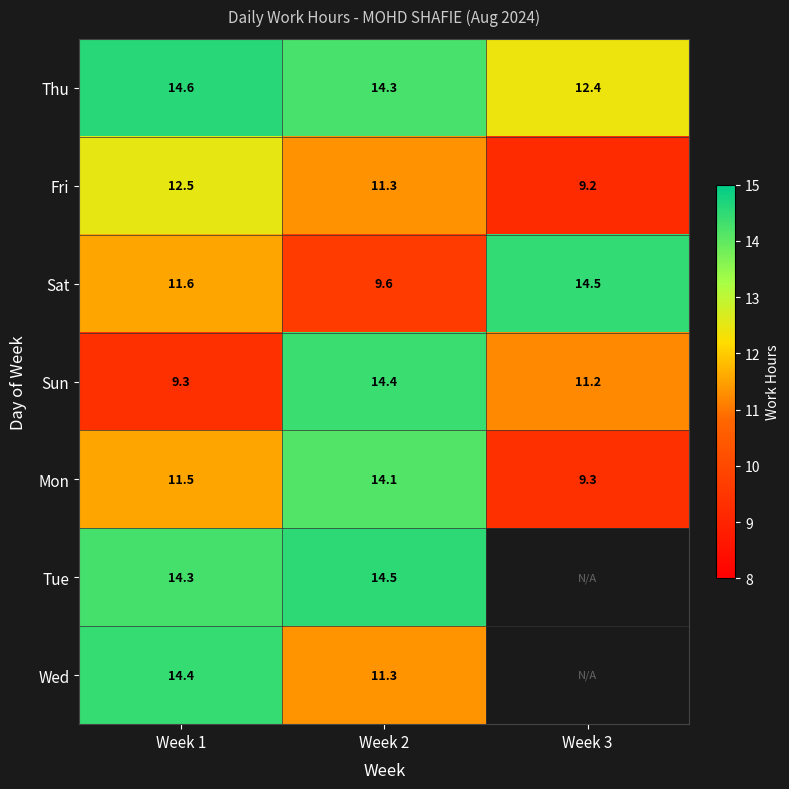

What is the difference between the maximum and minimum values in the Sun series?

5.1